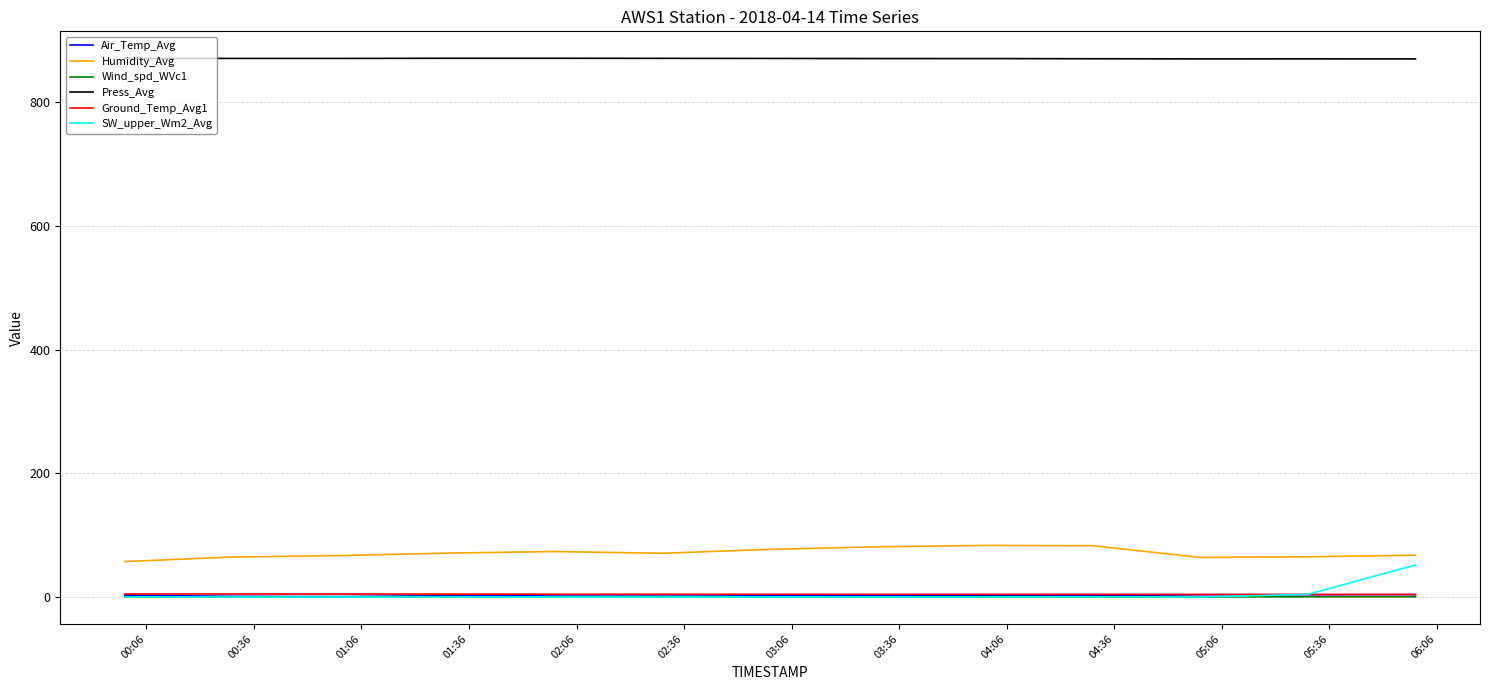

What is the lowest value of the Press_Avg series?

870.1